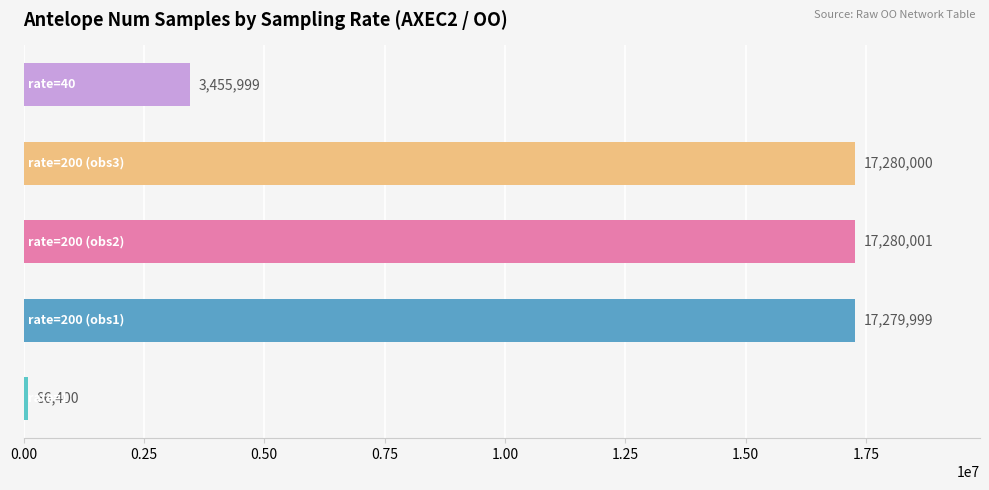

What is the smallest value displayed?

86400